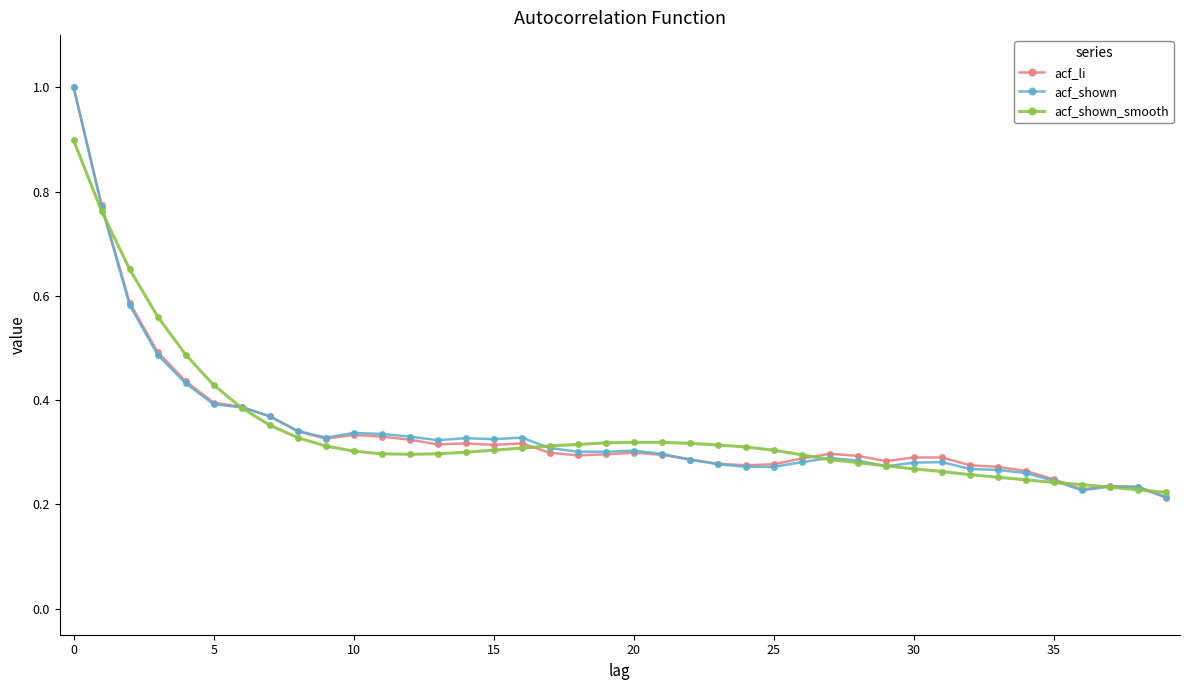

What is the highest value of the acf_shown_smooth series?

0.9